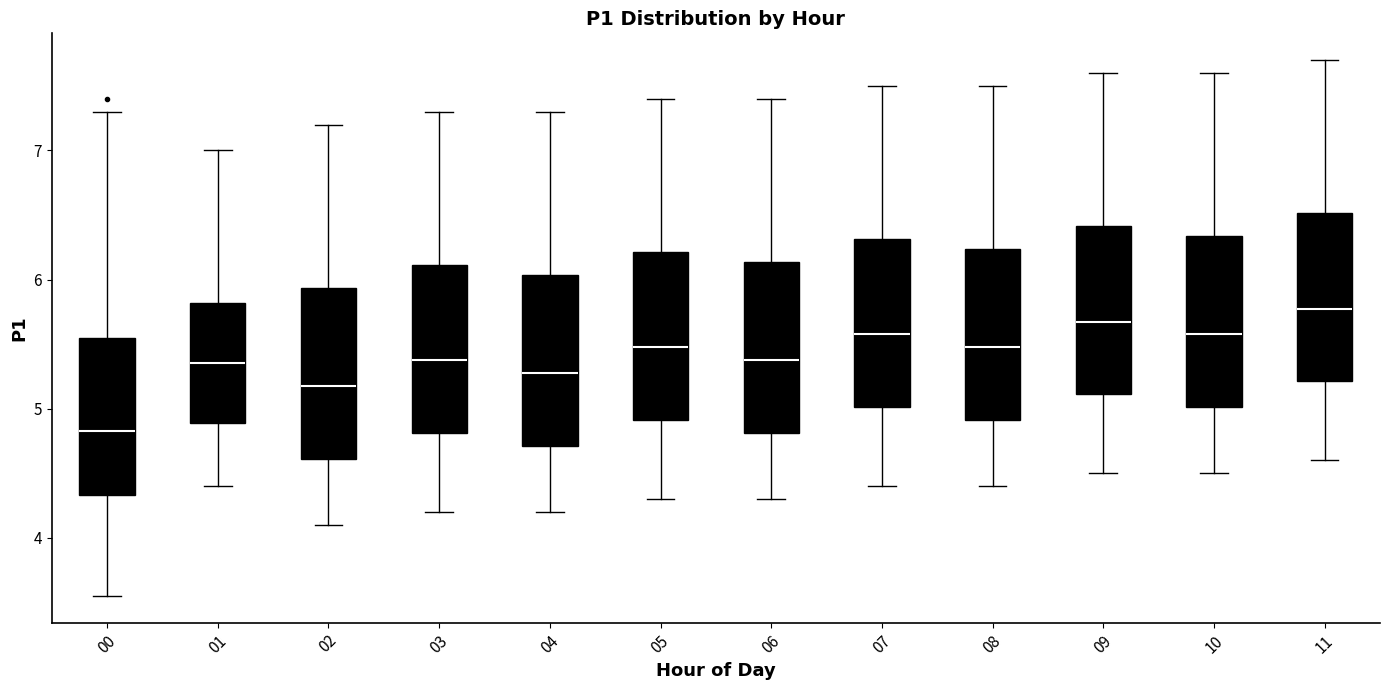

Reading left to right, read every box against the y-axis: the position of its median line, the range the box covers, and the ends of its whiskers. The values are not printed on the chart, so give them approximately, as read against the axis.

00: median 4.8, box 4.3 to 5.5, whiskers 3.6 to 7.3
01: median 5.4, box 4.9 to 5.8, whiskers 4.4 to 7.0
02: median 5.2, box 4.6 to 5.9, whiskers 4.1 to 7.2
03: median 5.4, box 4.8 to 6.1, whiskers 4.2 to 7.3
04: median 5.3, box 4.7 to 6.0, whiskers 4.2 to 7.3
05: median 5.5, box 4.9 to 6.2, whiskers 4.3 to 7.4
06: median 5.4, box 4.8 to 6.1, whiskers 4.3 to 7.4
07: median 5.6, box 5.0 to 6.3, whiskers 4.4 to 7.5
08: median 5.5, box 4.9 to 6.2, whiskers 4.4 to 7.5
09: median 5.7, box 5.1 to 6.4, whiskers 4.5 to 7.6
10: median 5.6, box 5.0 to 6.3, whiskers 4.5 to 7.6
11: median 5.8, box 5.2 to 6.5, whiskers 4.6 to 7.7